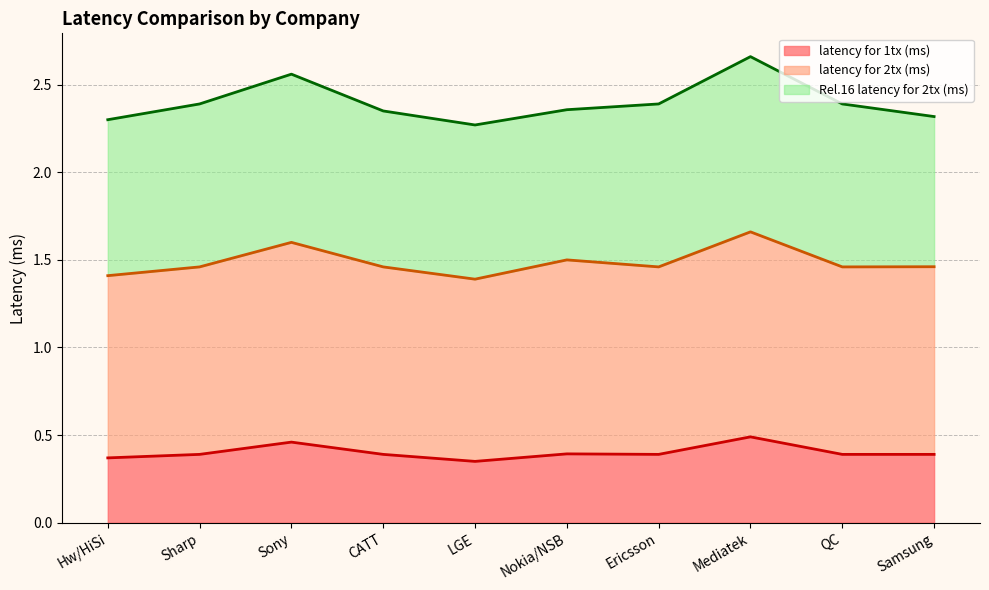

What position from the left is Sony?

3